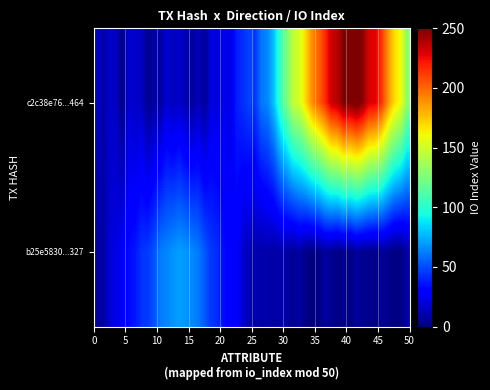

Which series has the largest range (max minus min)?

c2c38e76f3b369ea97d17db177f9ec1f651a464